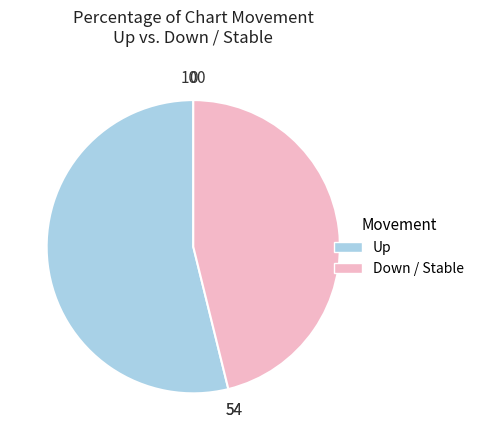

Is there any slice that represents more than half of the pie?

Yes